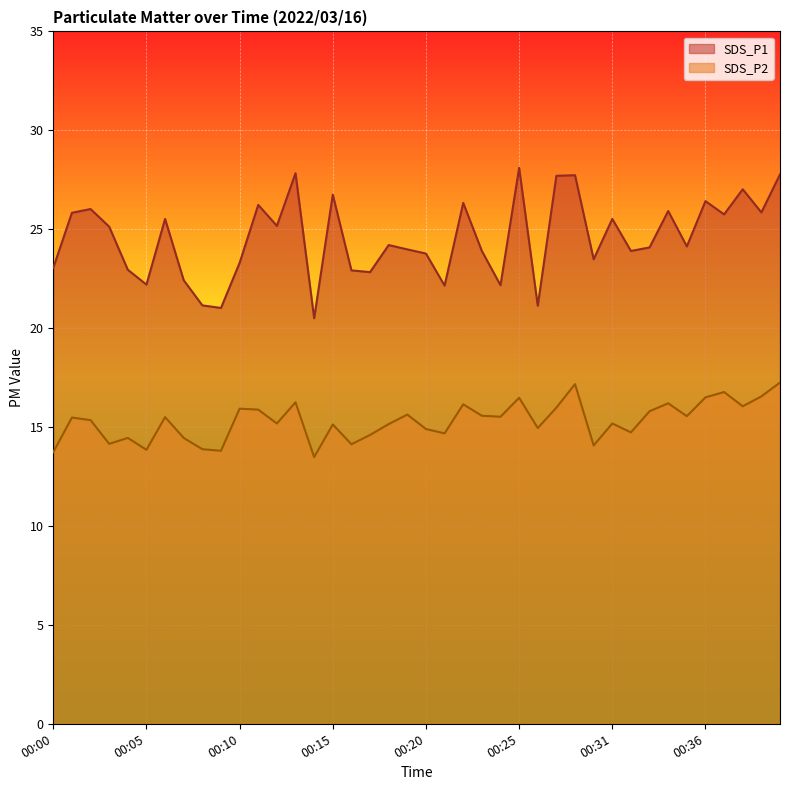

How many lines are shown in the chart?

2